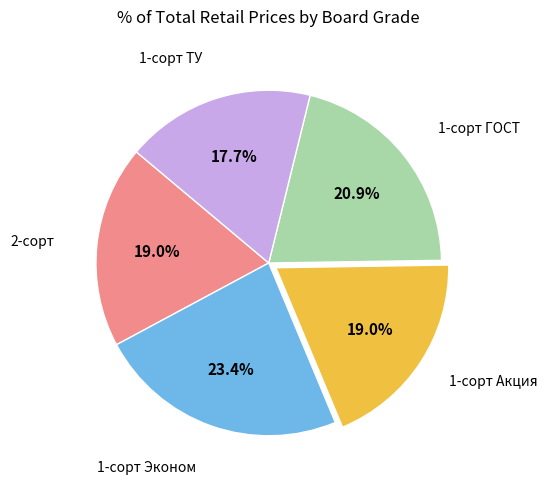

What percentage is NOT represented by 2-сорт?

81.0%